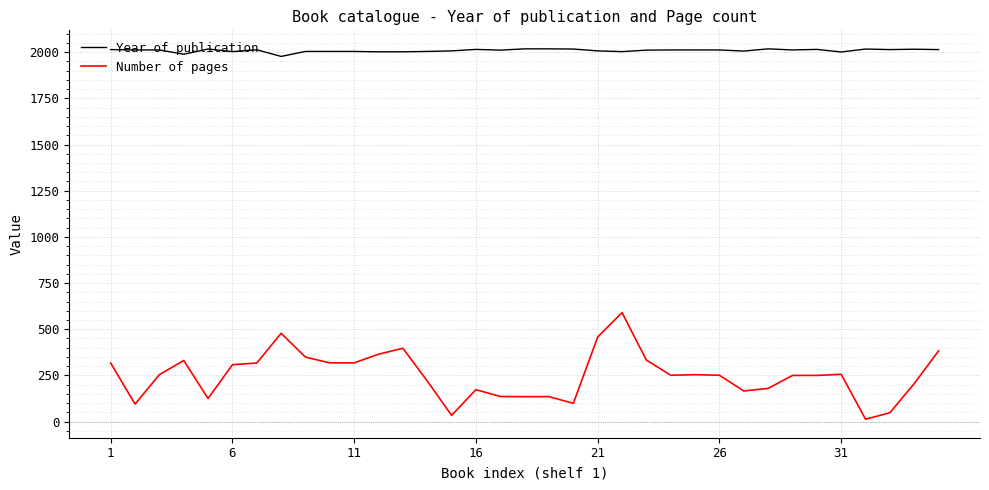

How many series are shown in this chart?

2